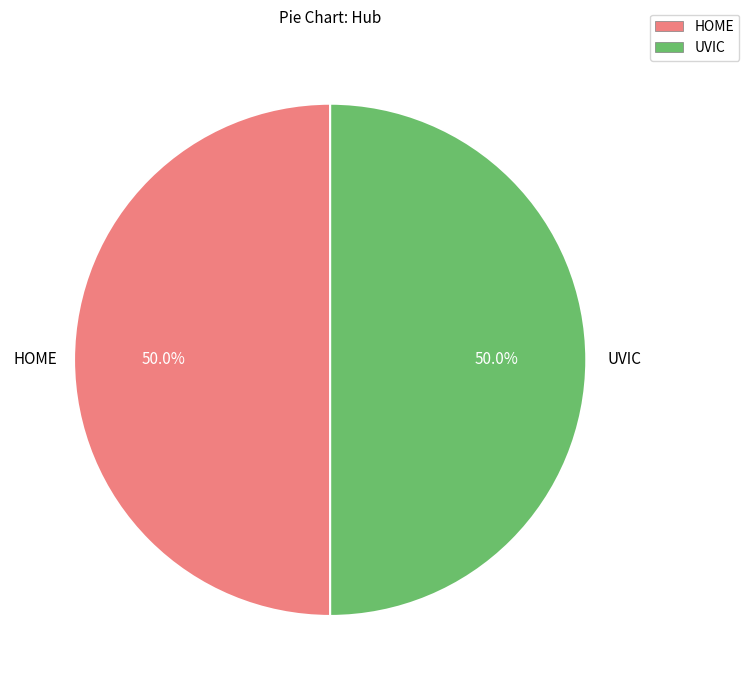

Count the number of slices in the pie.

2